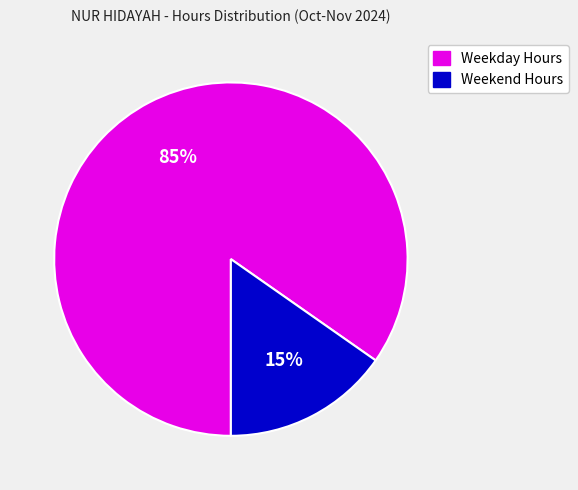

Is there a majority slice in this chart?

Yes